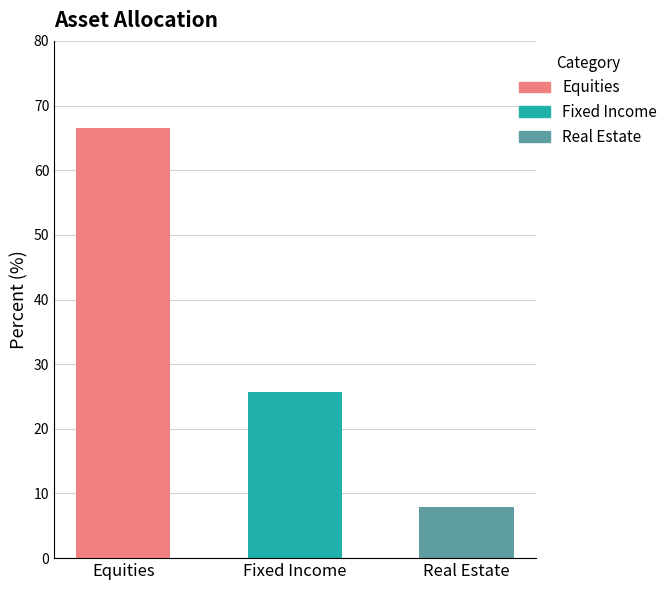

List the labels in order of value, largest first.

Equities, Fixed Income, Real Estate